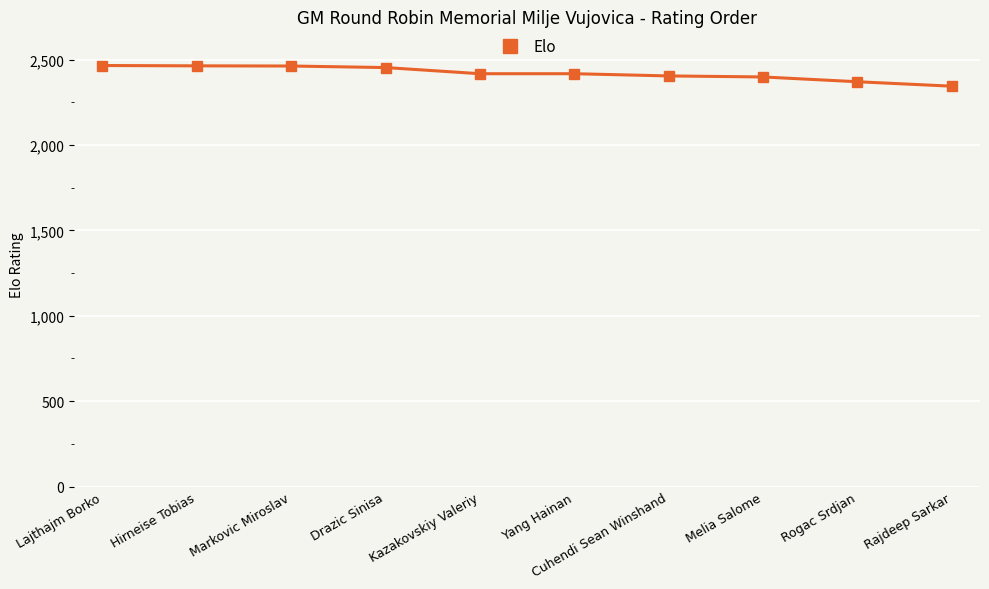

At which category does the chart reach its minimum across all series?

Rajdeep Sarkar